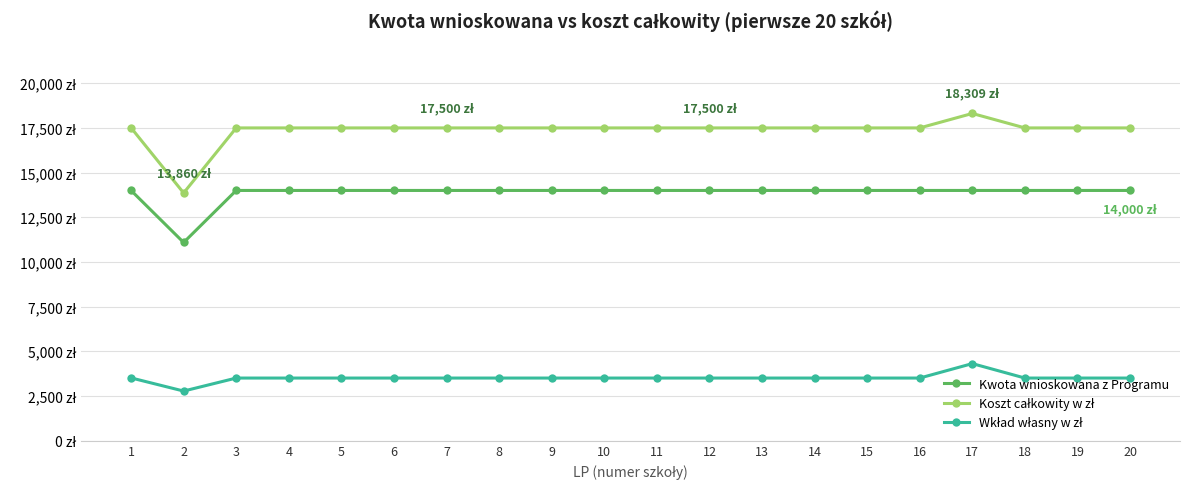

Is this an area chart (filled region under the line)?

No